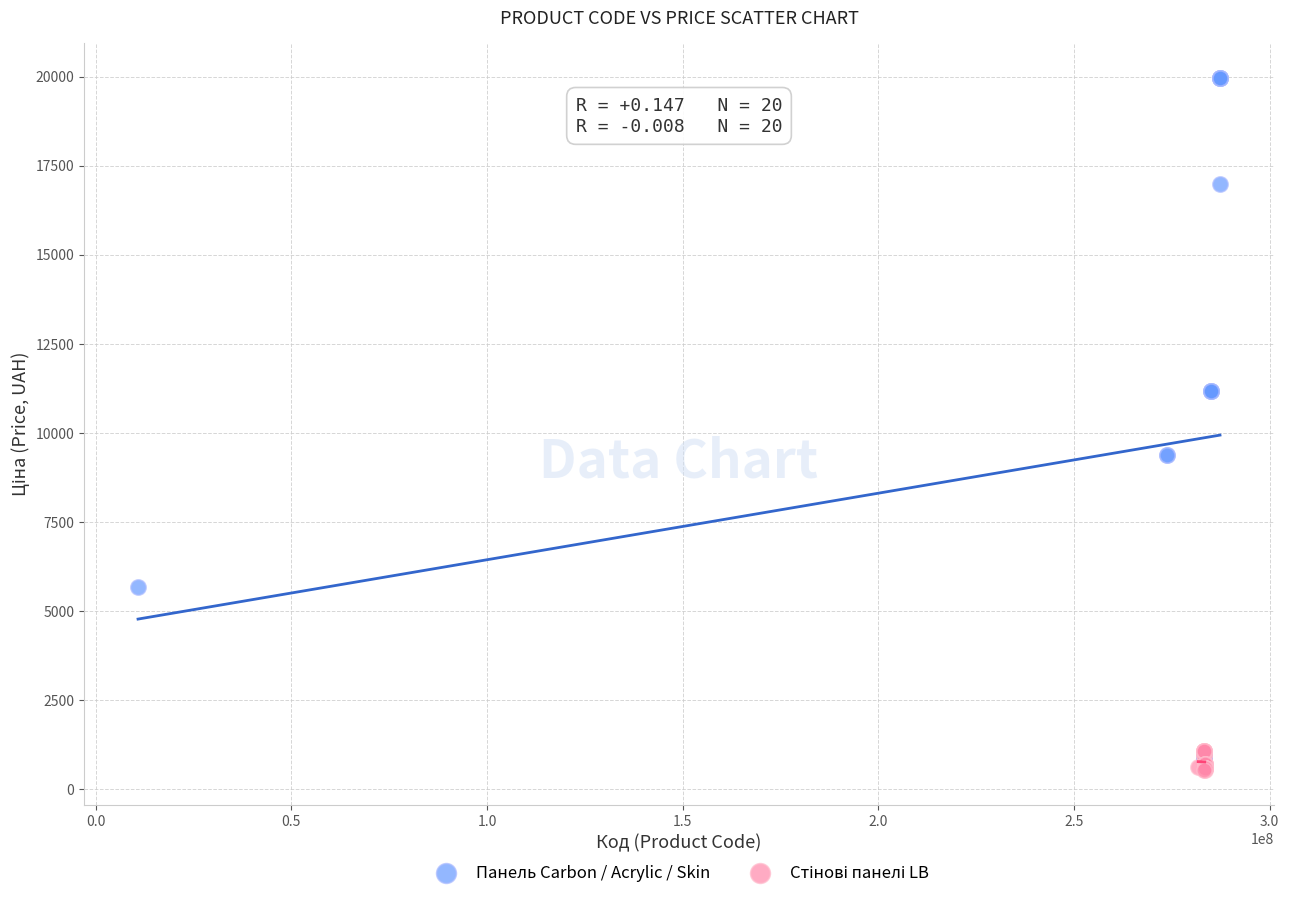

Which series contains the highest Y value?

Панель Carbon / Acrylic / Skin